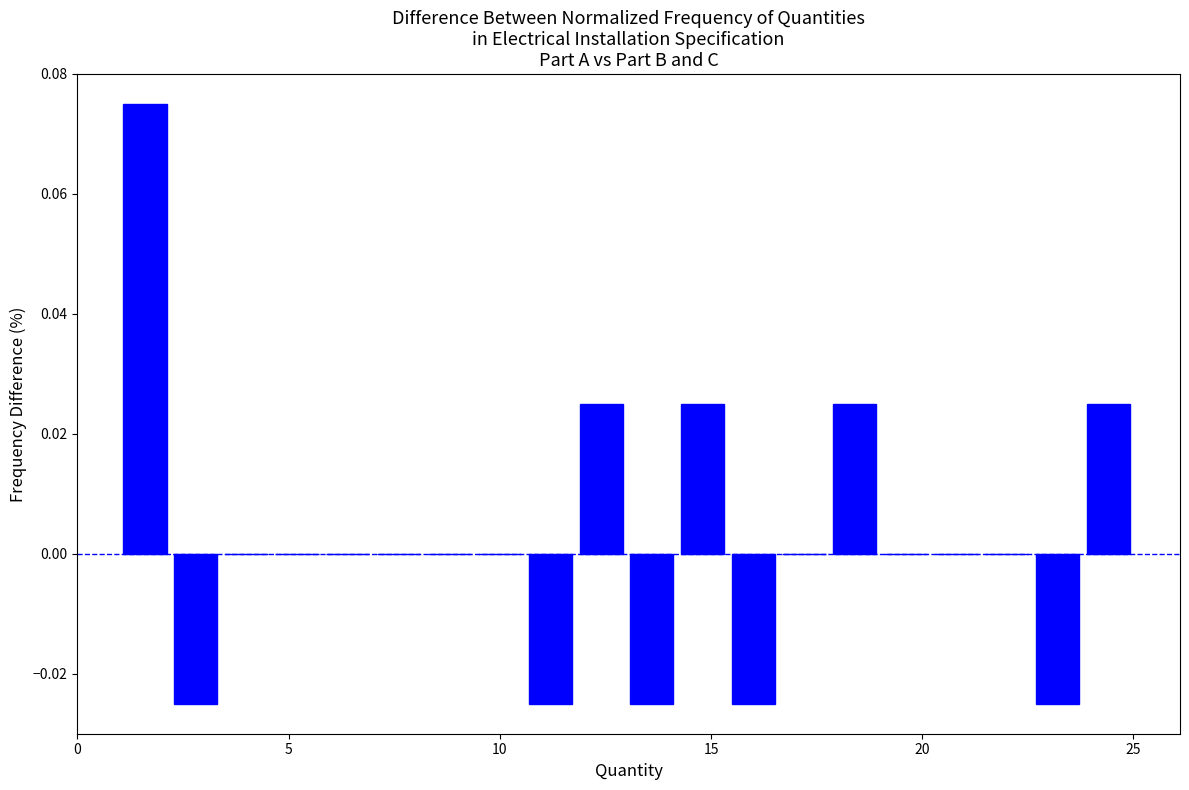

Read against the x-axis, roughly where is the centre of the tallest bar?

1.5